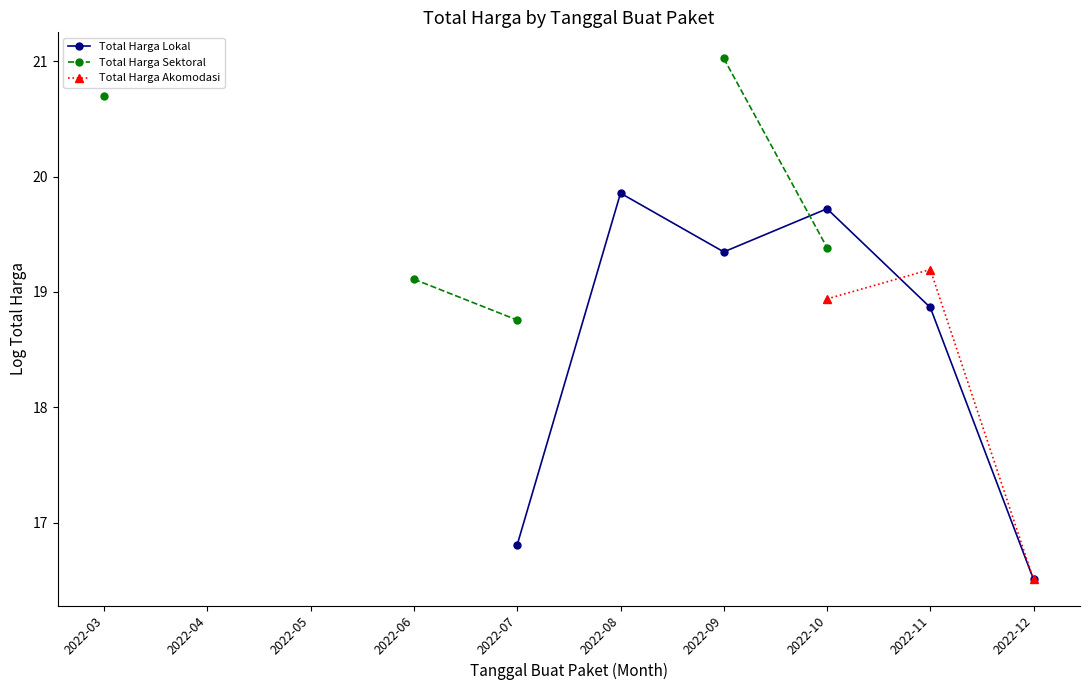

True or false: Total Harga Sektoral has more than 0 interior local peaks.

False